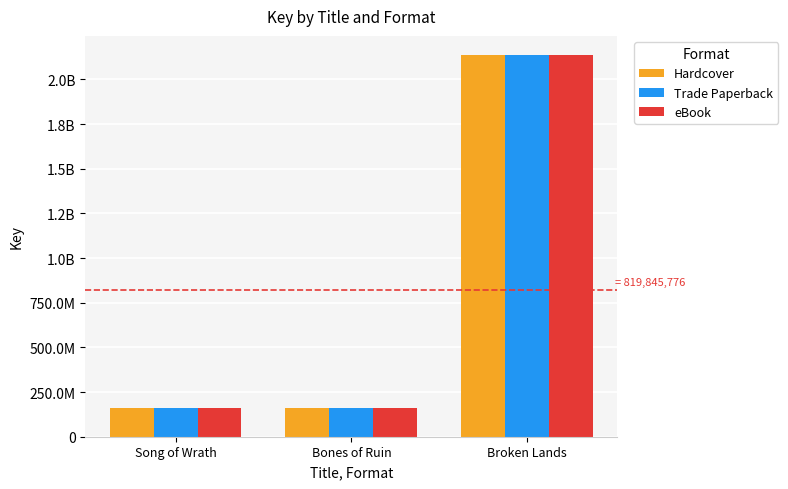

Which category has the highest value across all series?

Broken Lands